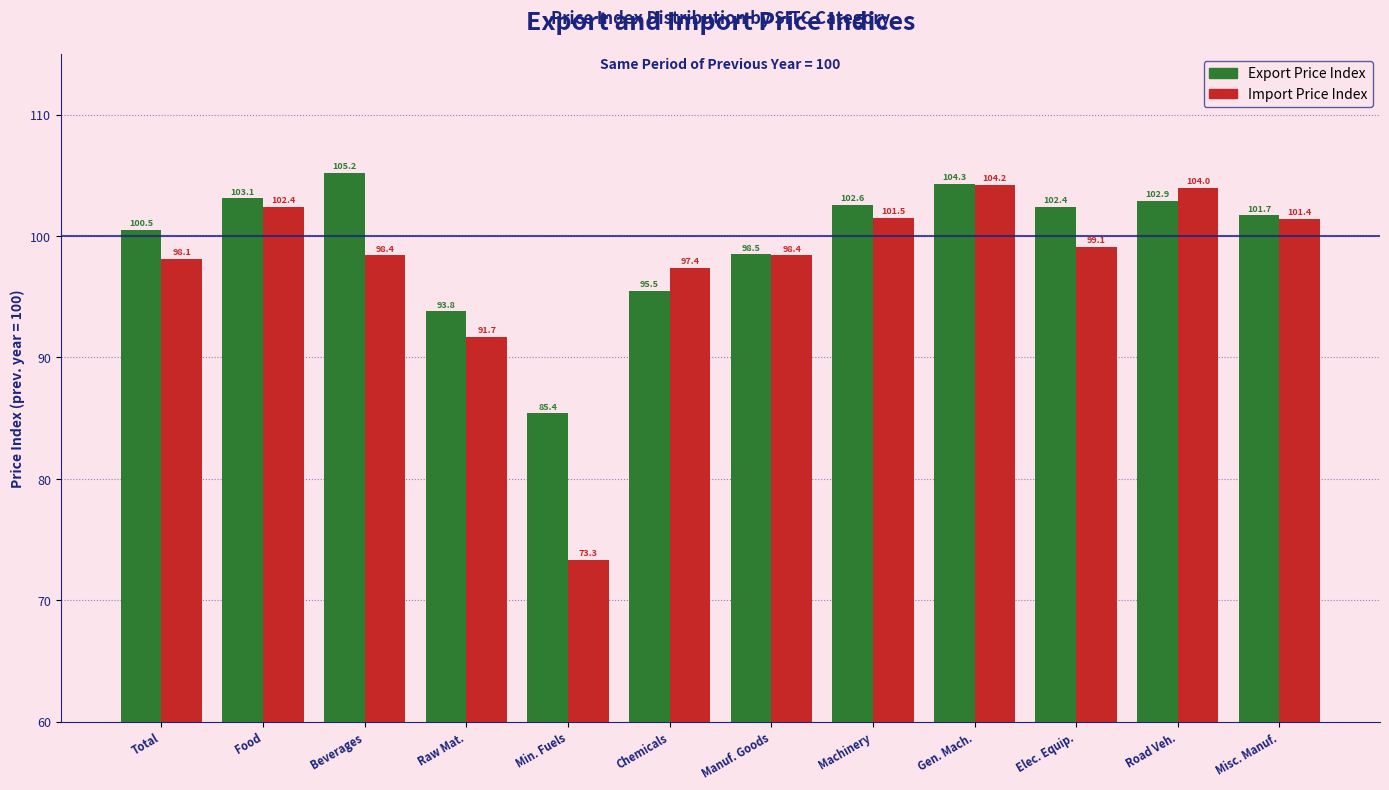

Reading left to right, list all the values displayed in this chart.

Export Price Index: Total=100.5	Food=103.1	Beverages=105.2	Raw Mat.=93.8	Min. Fuels=85.4	Chemicals=95.5	Manuf. Goods=98.5	Machinery=102.6	Gen. Mach.=104.3	Elec. Equip.=102.4	Road Veh.=102.9	Misc. Manuf.=101.7
Import Price Index: Total=98.1	Food=102.4	Beverages=98.4	Raw Mat.=91.7	Min. Fuels=73.3	Chemicals=97.4	Manuf. Goods=98.4	Machinery=101.5	Gen. Mach.=104.2	Elec. Equip.=99.1	Road Veh.=104.0	Misc. Manuf.=101.4